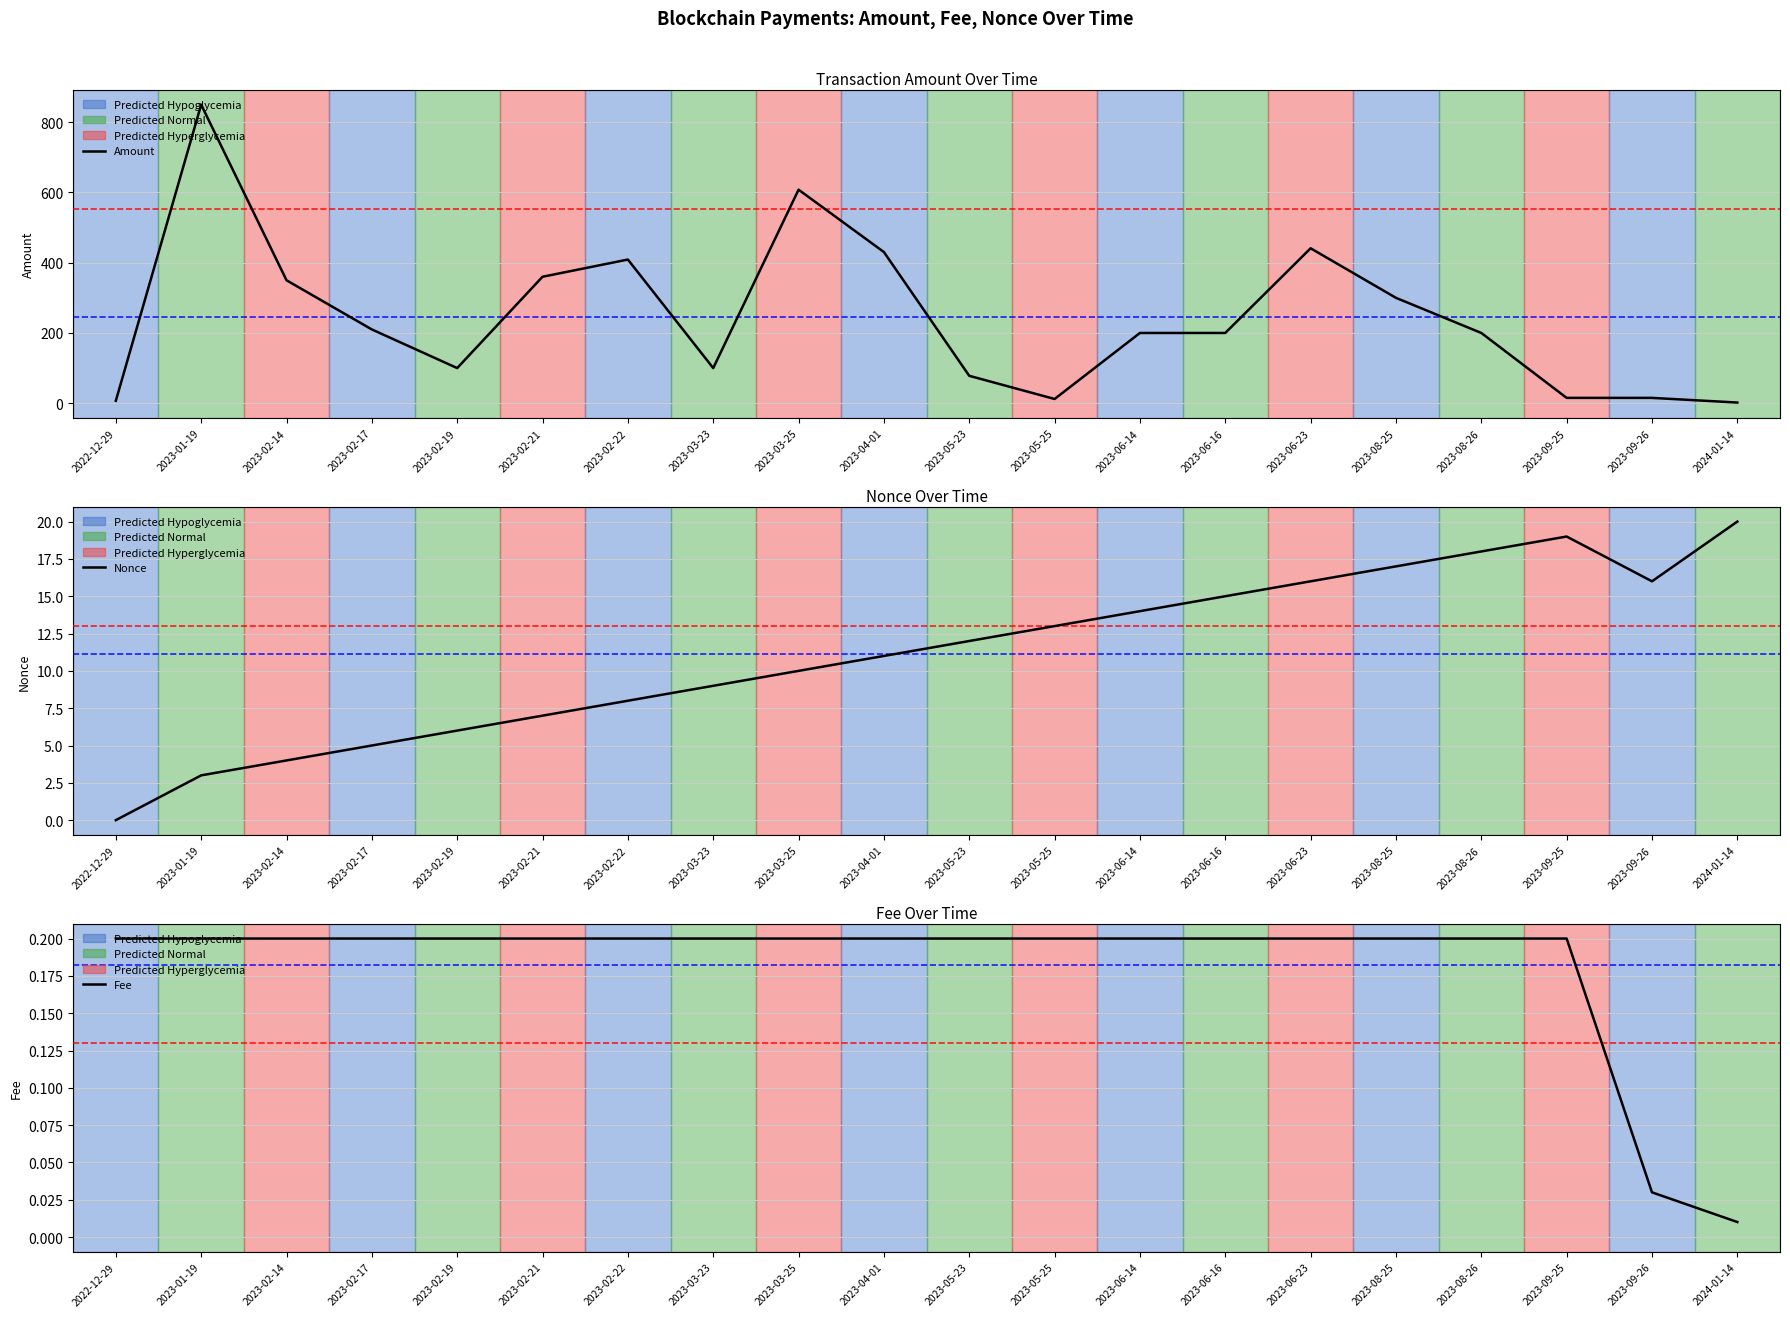

How many values in the Nonce series exceed 12?

9